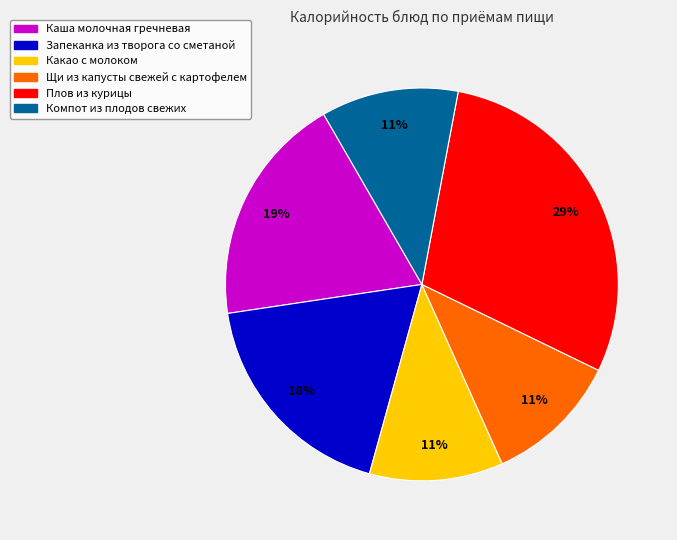

Count the number of slices in the pie.

6